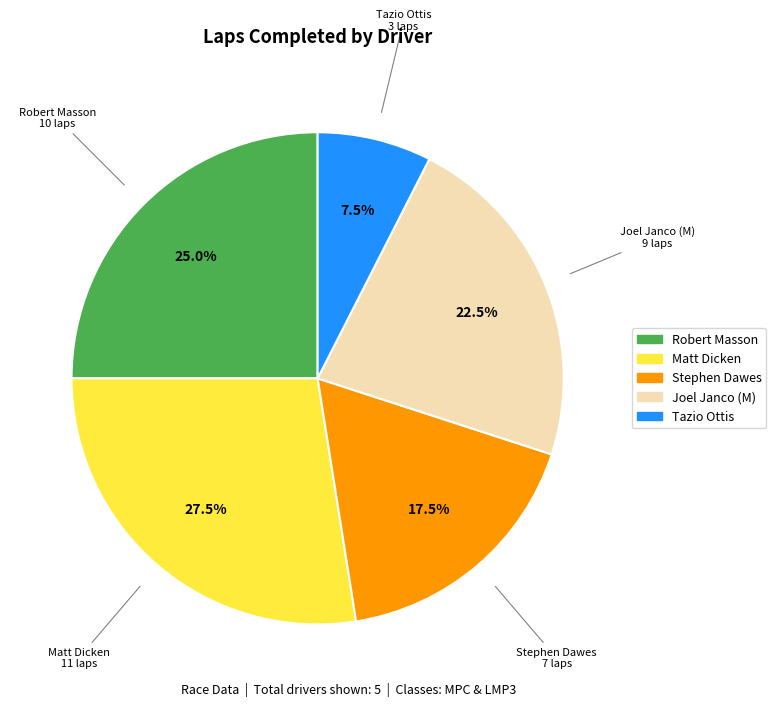

What is the ratio of the value at Robert Masson to the value at Stephen Dawes?

1.4